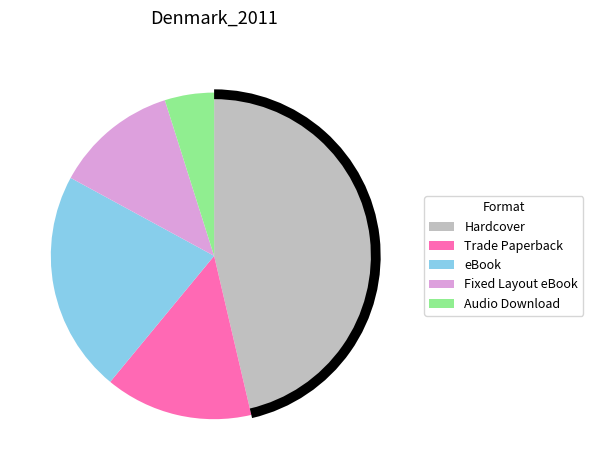

What is the total percentage of Trade Paperback and eBook?

36.6%